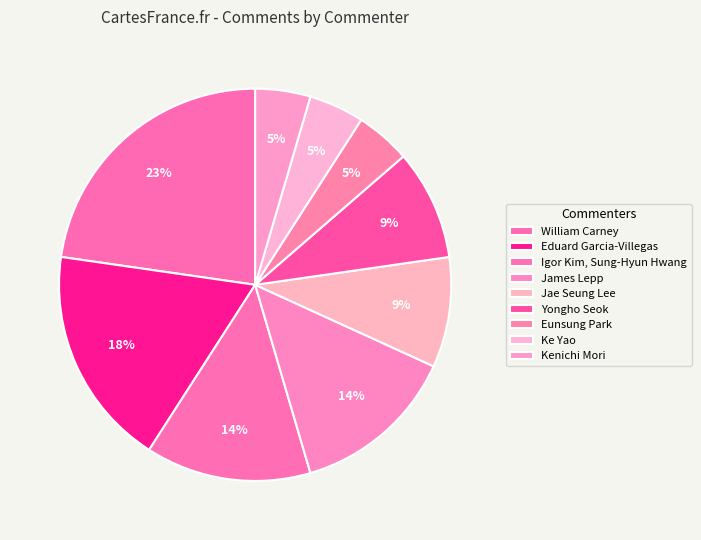

To the nearest percent, what is the combined percentage of Eduard Garcia-Villegas and Eunsung Park?

23%